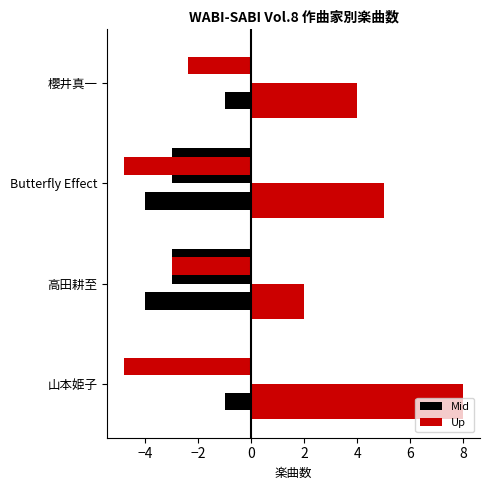

How many Up values are between 4 and 8?

3